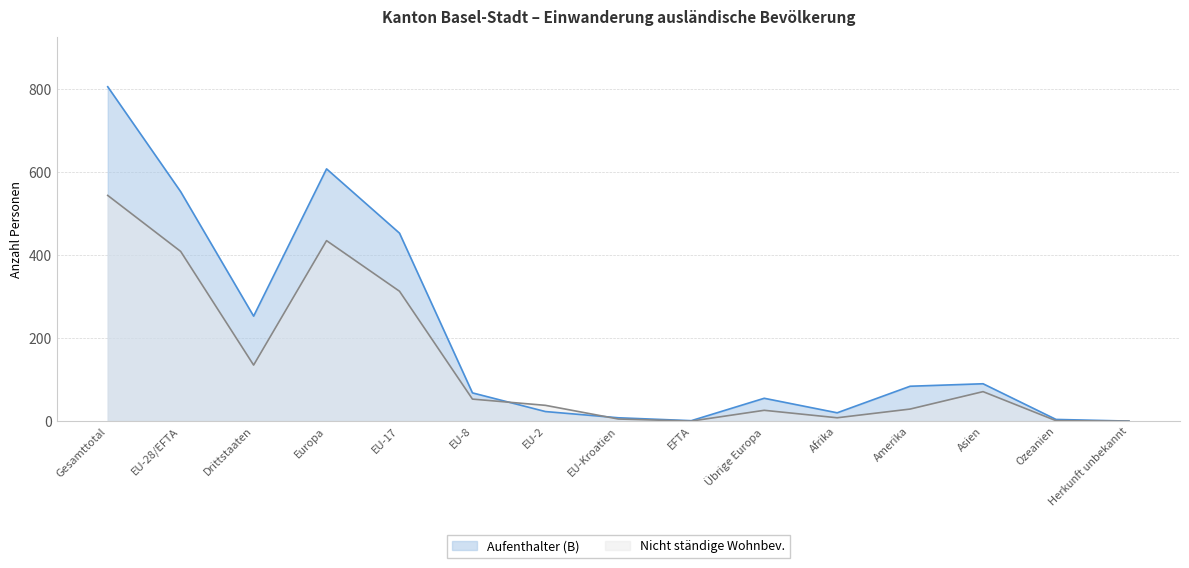

Rank the series by their average value, from lowest to highest.

Nicht ständige Wohnbev., Aufenthalter (B)